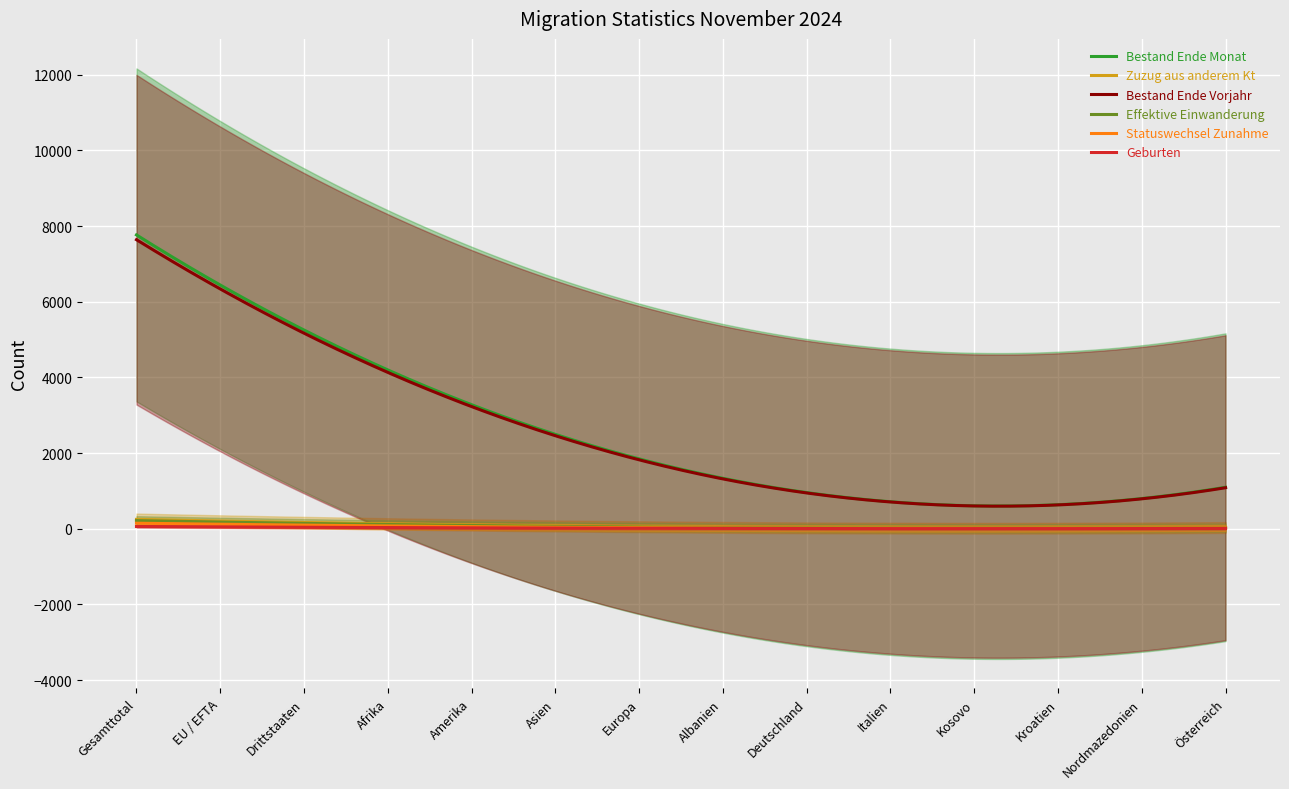

Is it true that Bestand Ende Monat equals 4473.3 at Asien?

False